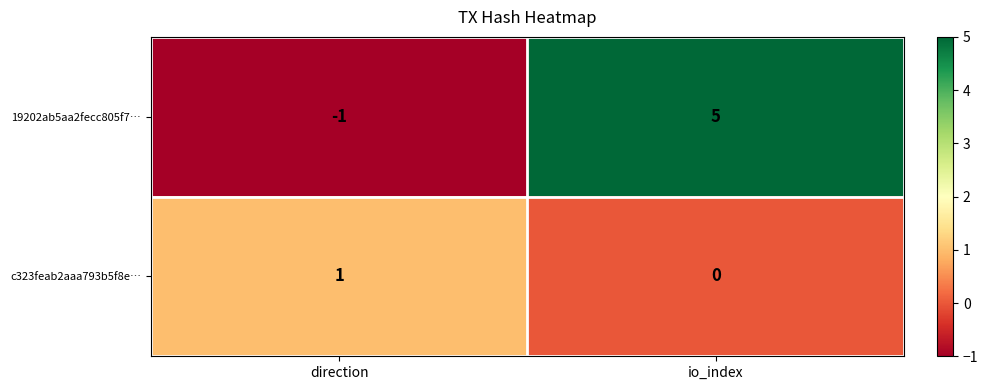

What is the sum of the 19202ab5aa2fecc805f7… values at direction and io_index?

4